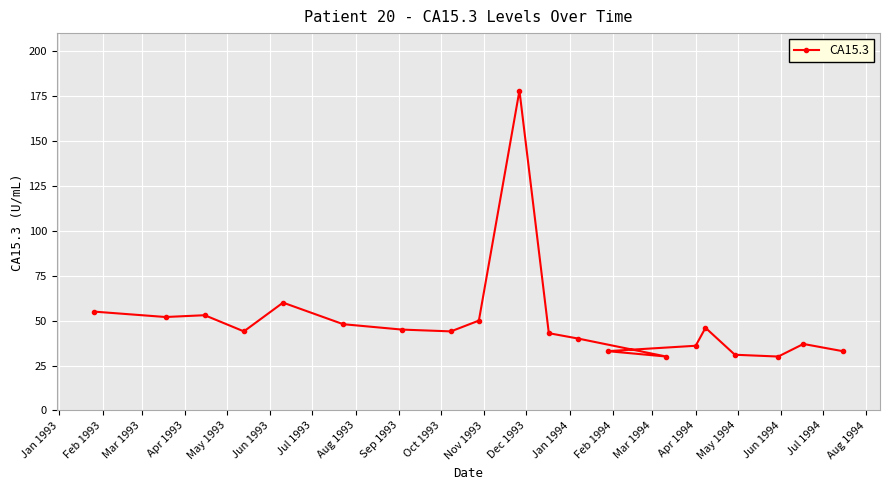

What is the minimum value shown in the chart?

30